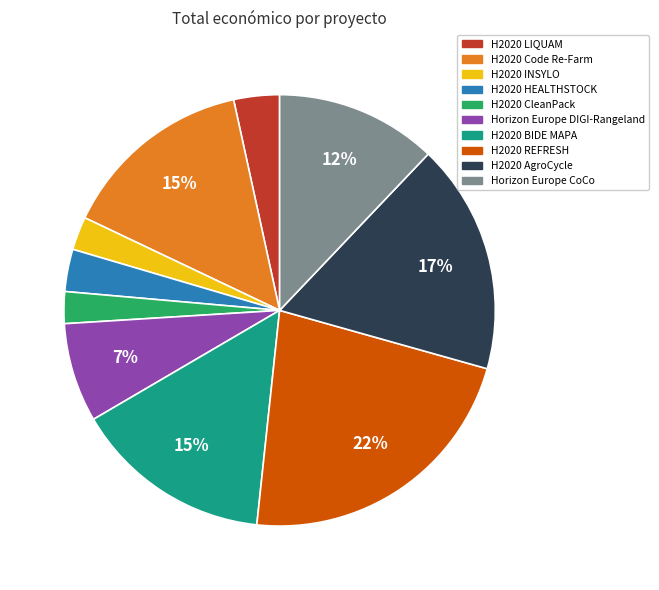

Do H2020 BIDE MAPA and H2020 CleanPack together represent more than half of the pie?

No